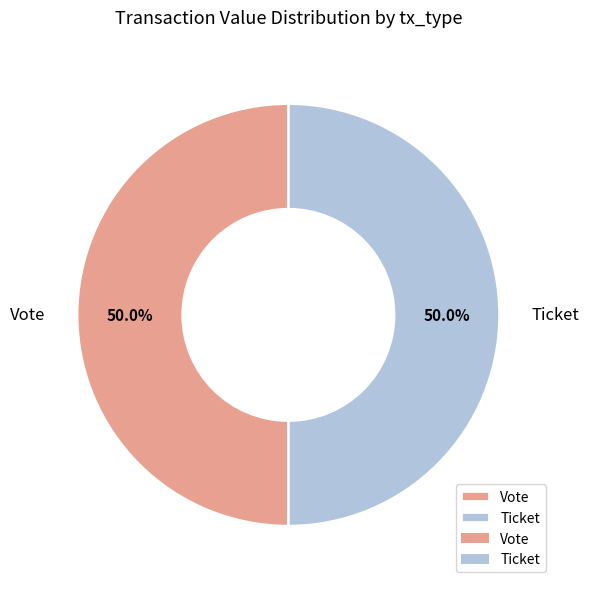

Combined, what portion of the pie is Ticket and Vote?

100.0%